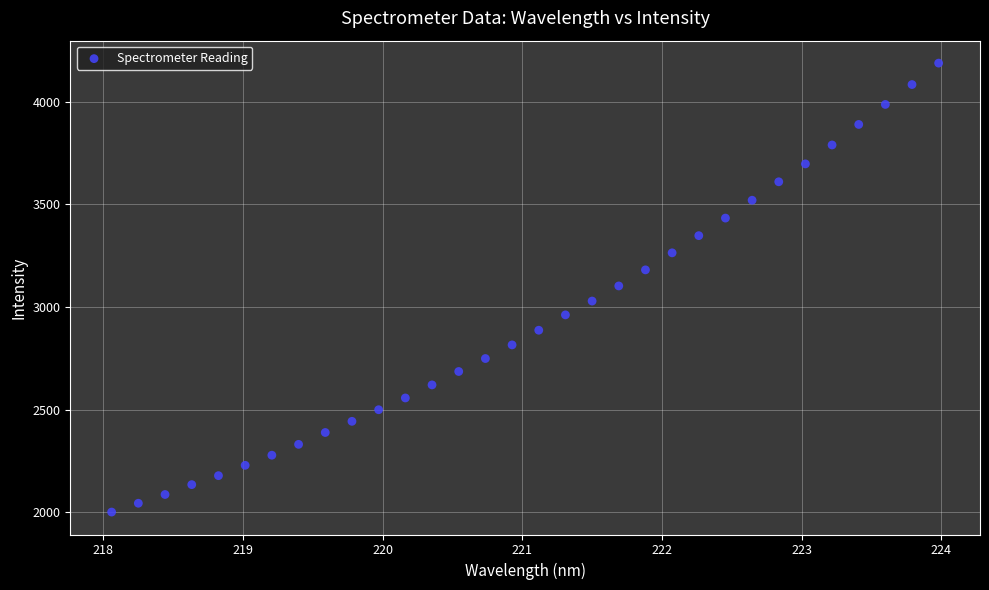

What is the range of X values (max minus min)?

5.9